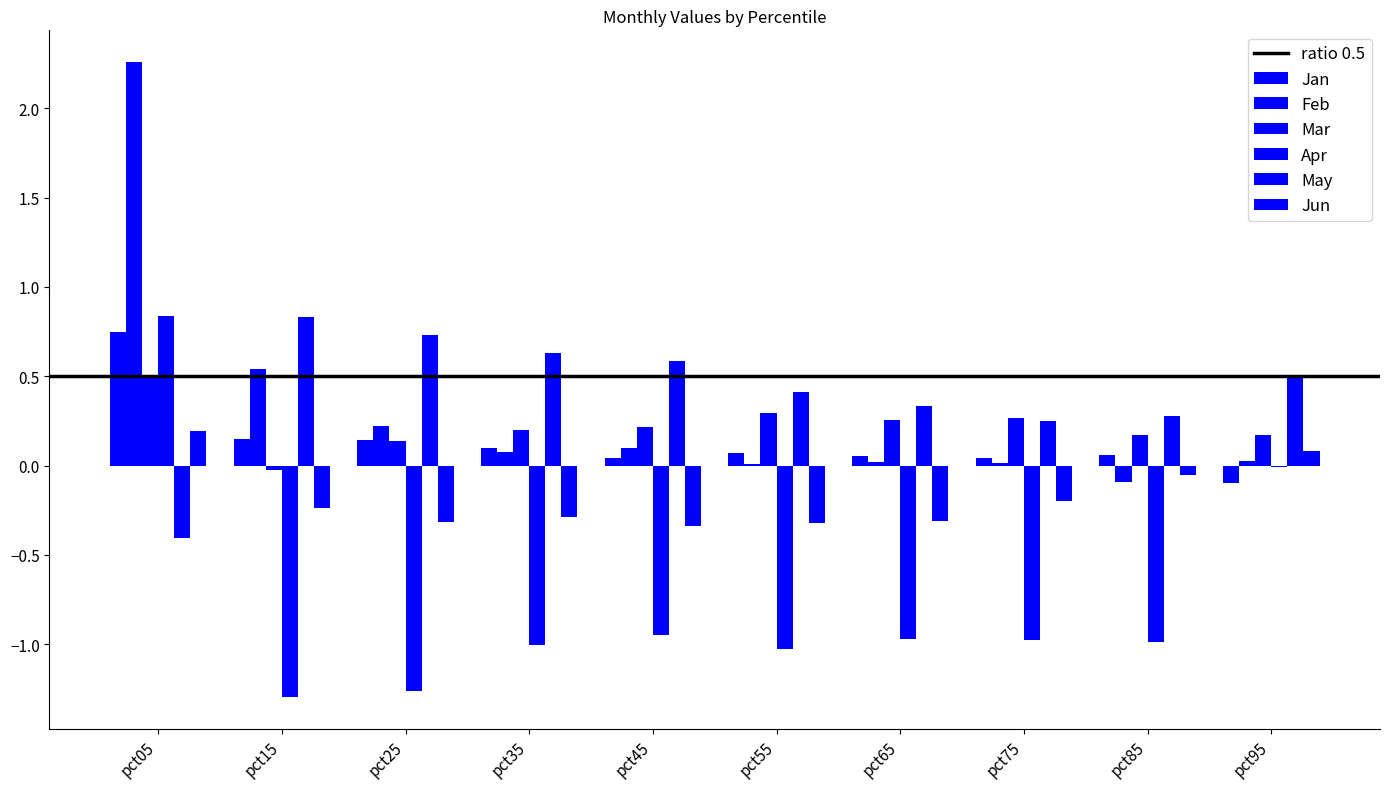

How many groups of bars are there?

10